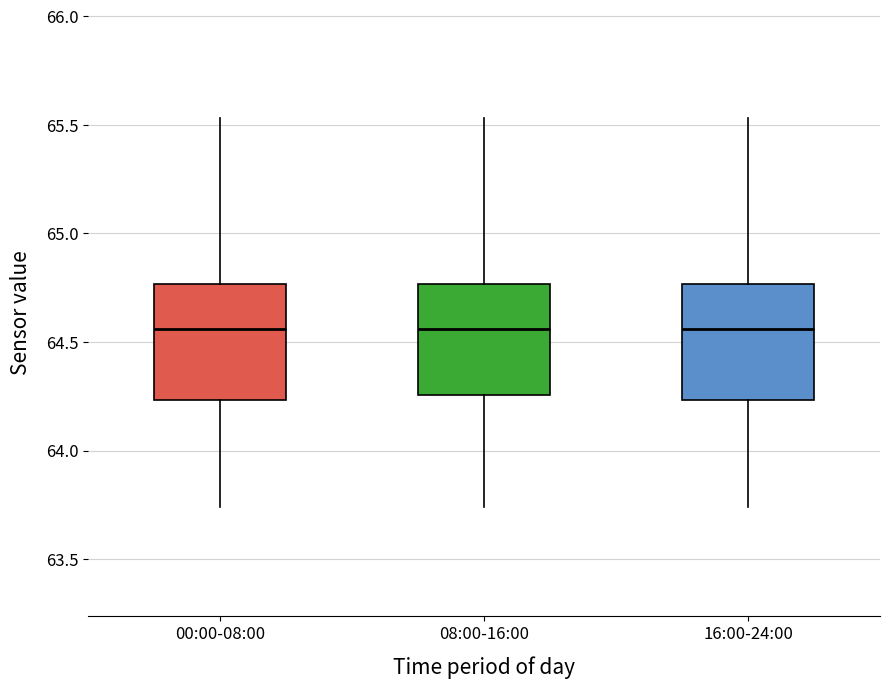

Reading left to right, read every box against the y-axis: the position of its median line, the range the box covers, and the ends of its whiskers. The values are not printed on the chart, so give them approximately, as read against the axis.

00:00-08:00: median 64.55, box 64.25 to 64.75, whiskers 63.75 to 65.55
08:00-16:00: median 64.55, box 64.25 to 64.75, whiskers 63.75 to 65.55
16:00-24:00: median 64.55, box 64.25 to 64.75, whiskers 63.75 to 65.55